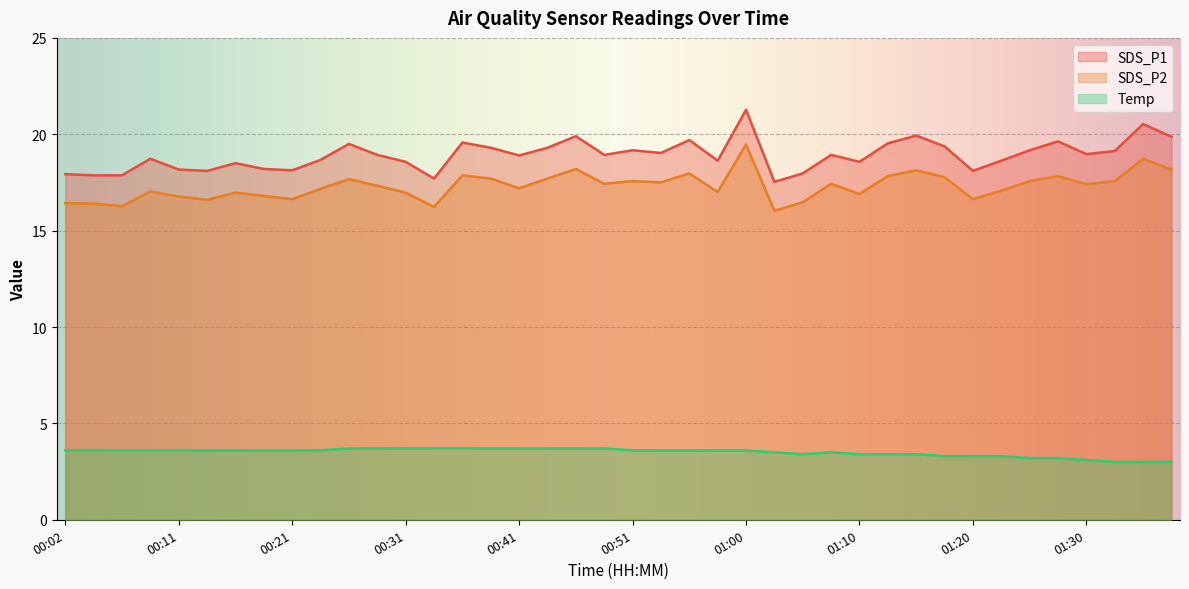

Which series has the largest total across all categories?

SDS_P1